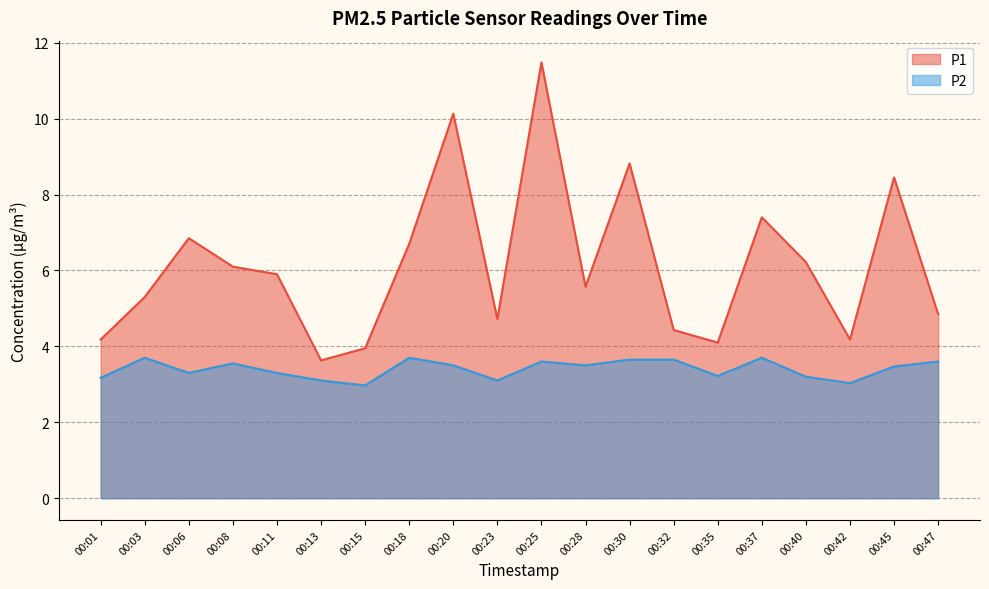

Where is P2 nearest to the value 3?

00:15